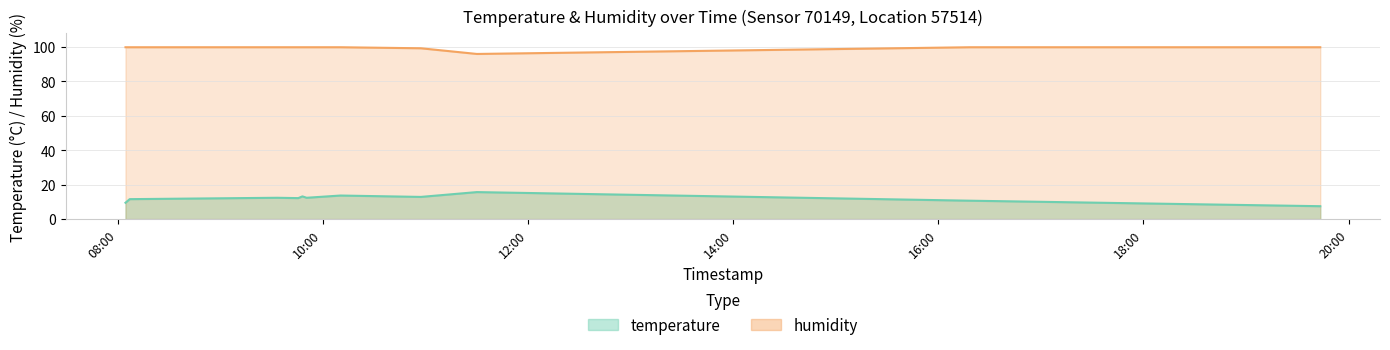

What is the value of the temperature point at the 6th from the left?

12.4